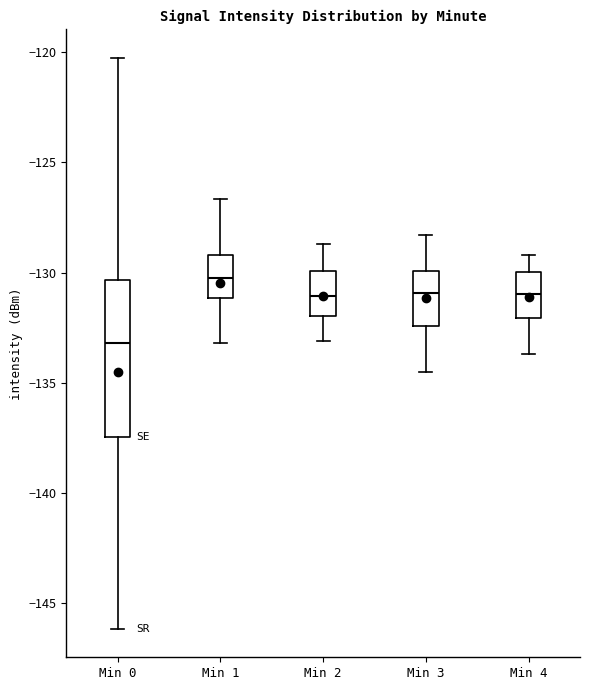

Which box's median line is the lowest?

Min 0